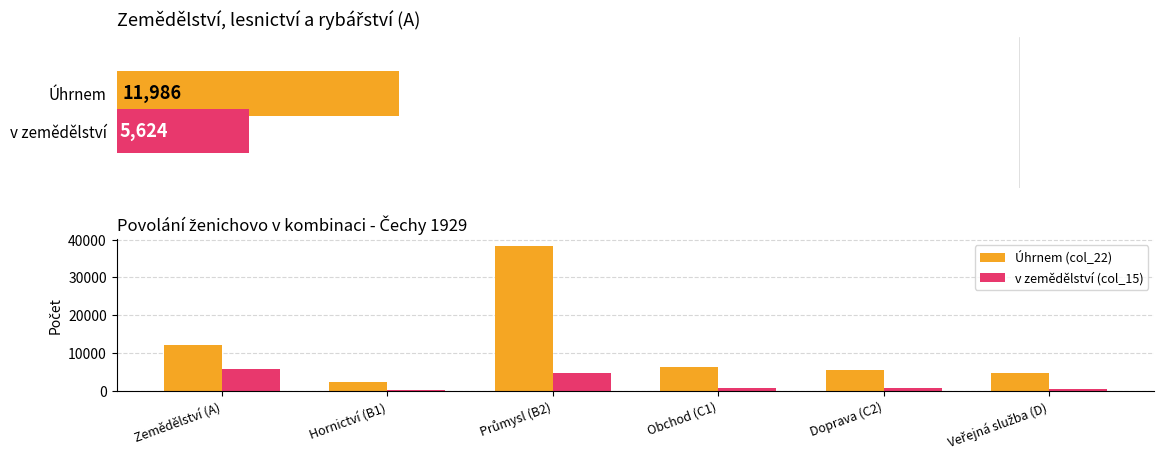

Which has a higher value, Průmysl (B2) or Zemědělství (A)?

Průmysl (B2)